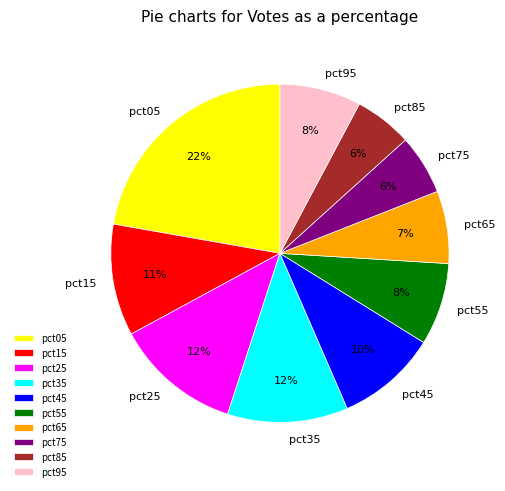

Is it true that pct75 is 6% of the pie?

True